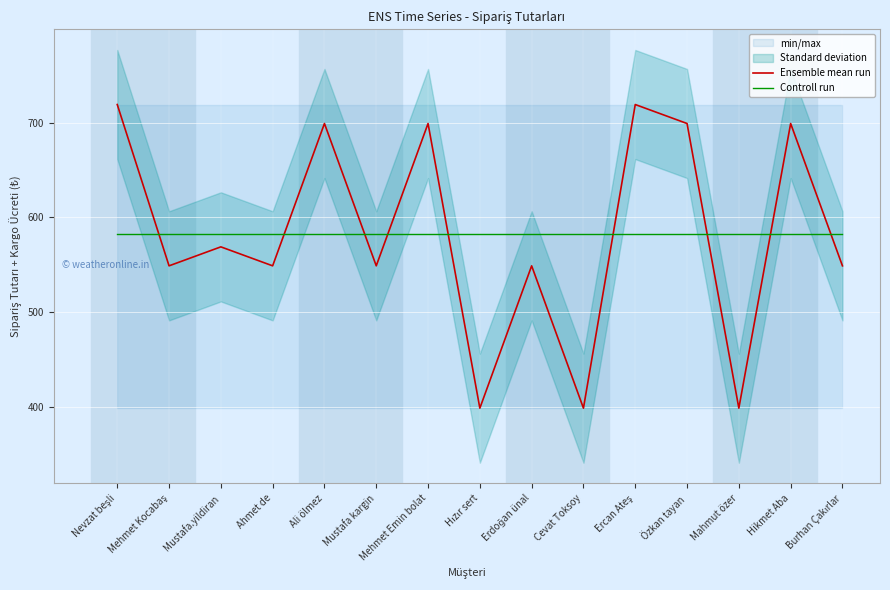

Between Burhan Çakırlar and Hikmet Aba, which is larger?

Hikmet Aba